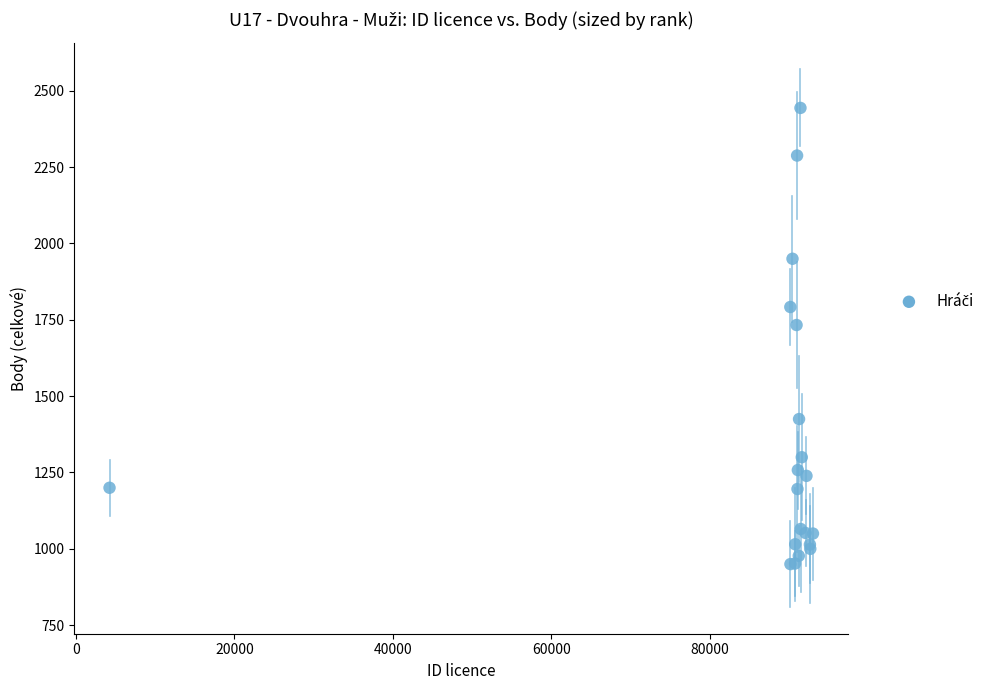

What Y value in the scatter plot is closest to 1697?

1733